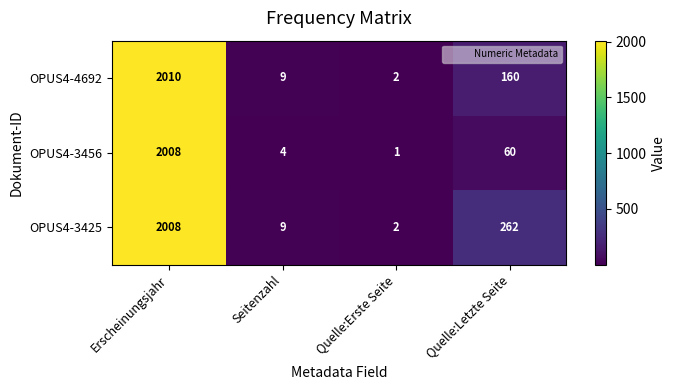

What is the minimum value shown in the chart?

1